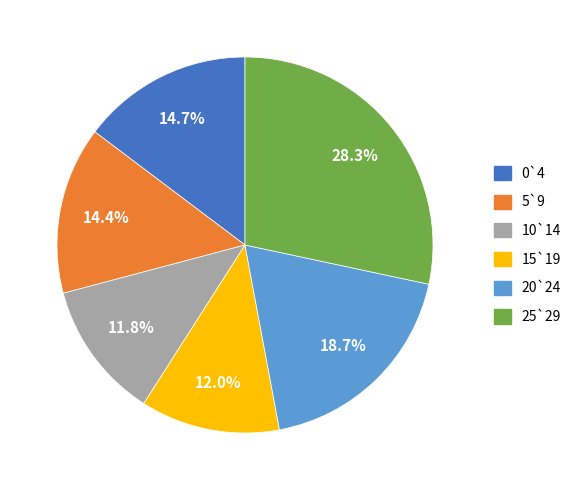

What is the largest slice in the pie chart?

25`29